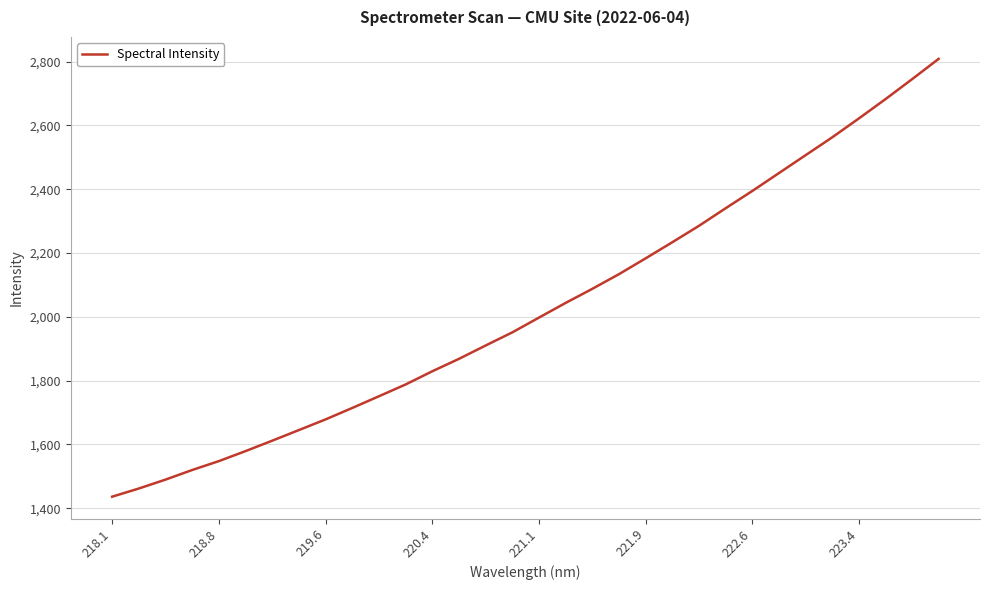

What is the maximum value shown in the chart?

2808.7